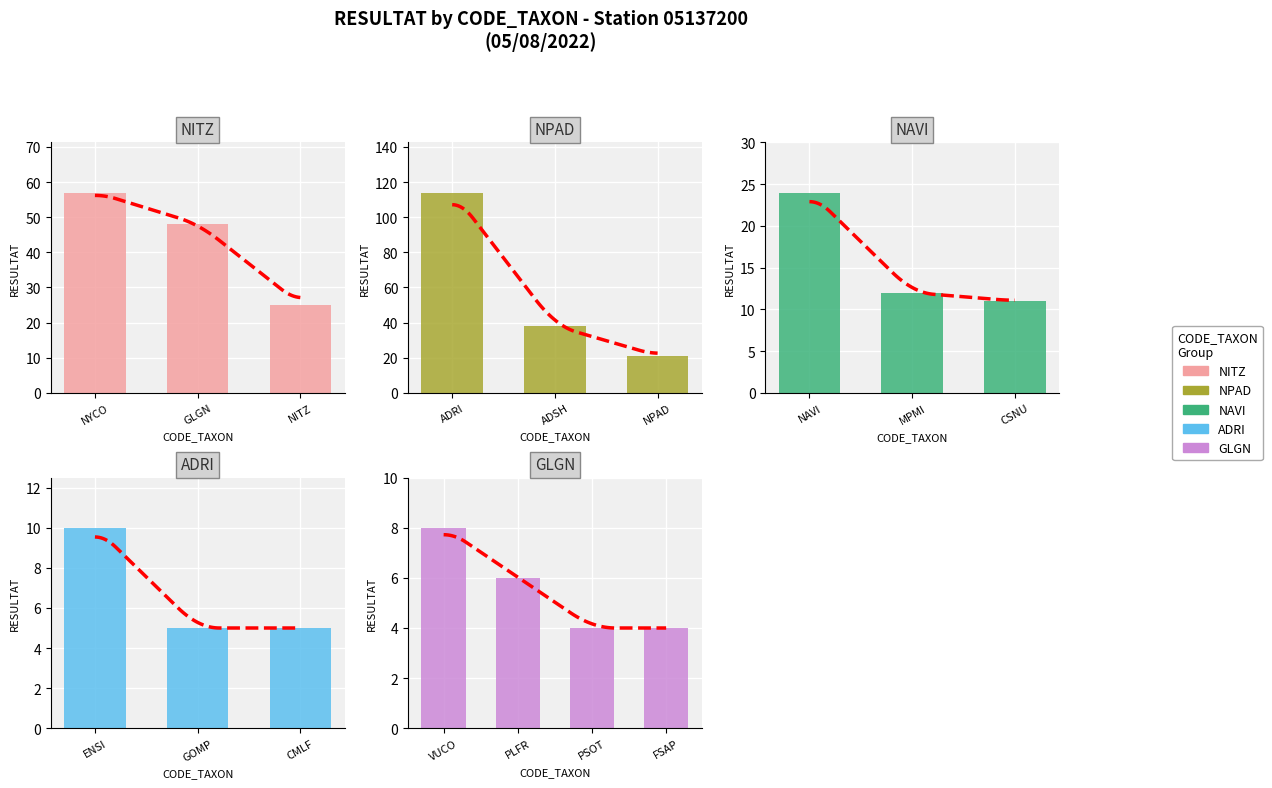

True or false: Group_A has a value of 3 at CLNT.

False